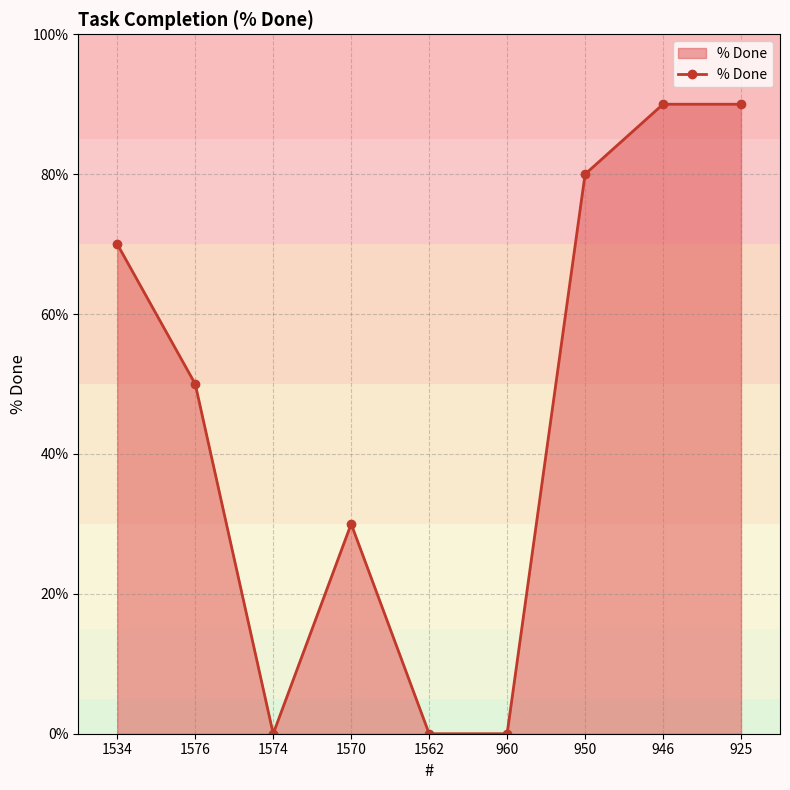

What is the label of the 1st point from the left?

1534